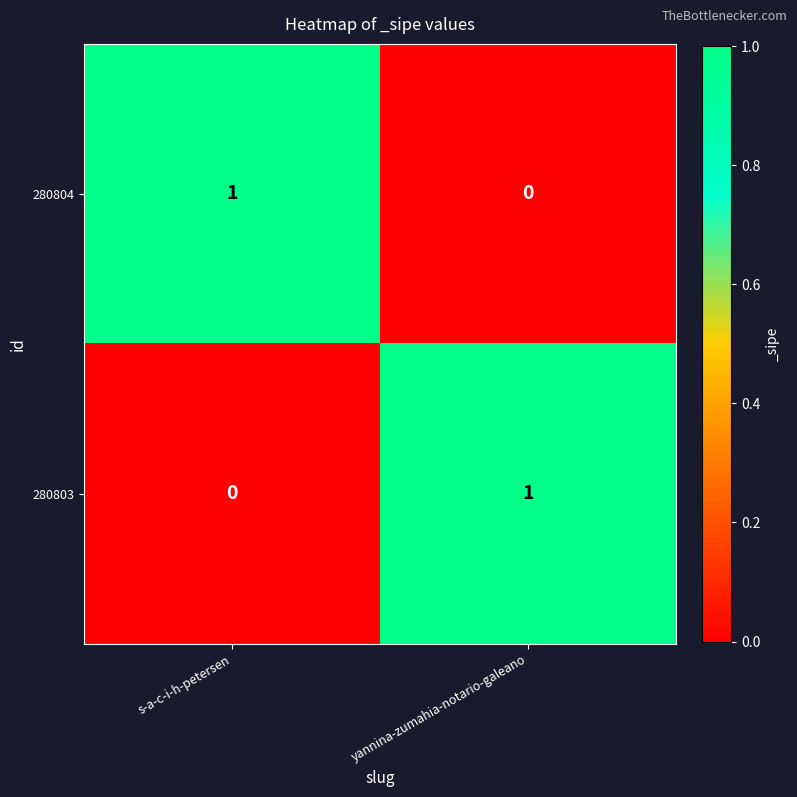

What is the greatest value displayed?

1